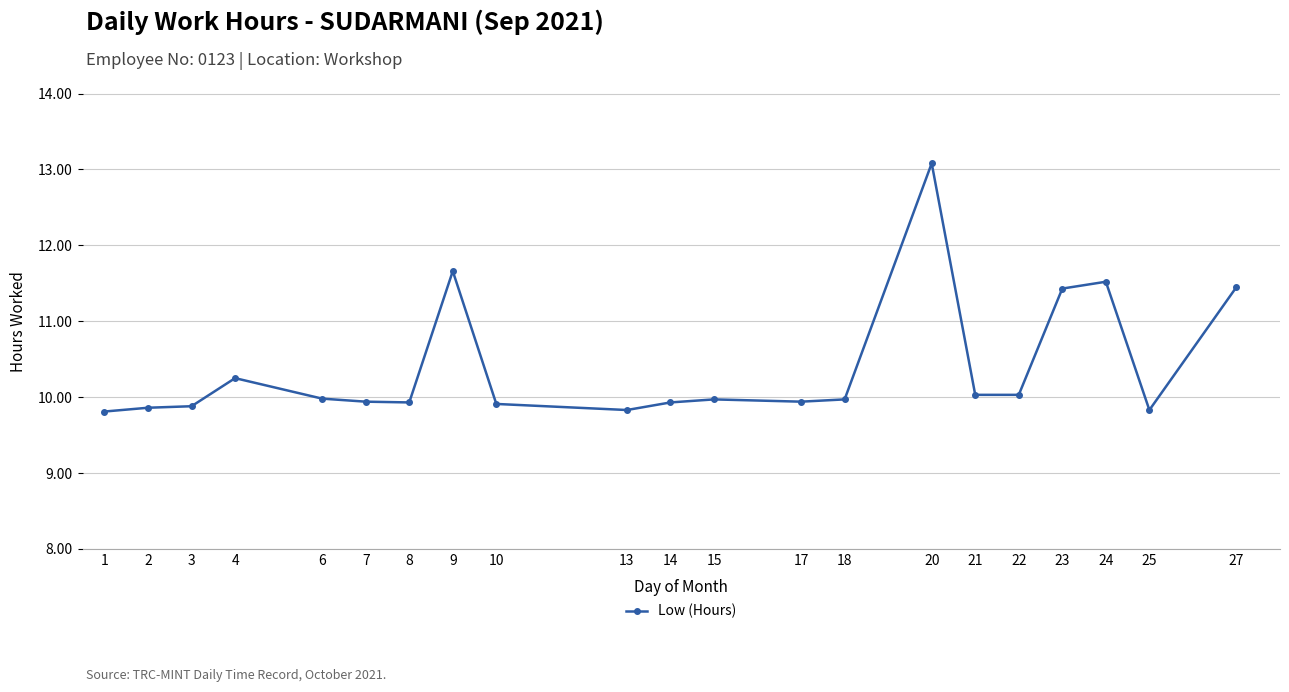

What is the value of the 16th point from the left?

10.0